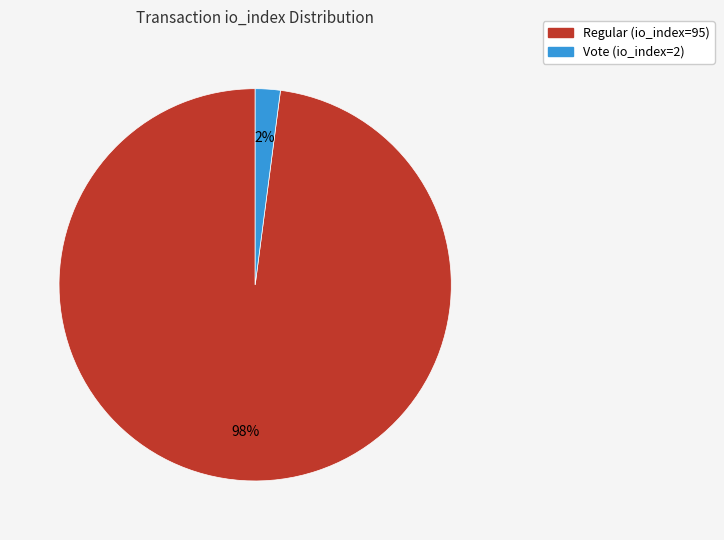

Is Vote (io_index=2) the majority of the pie?

No